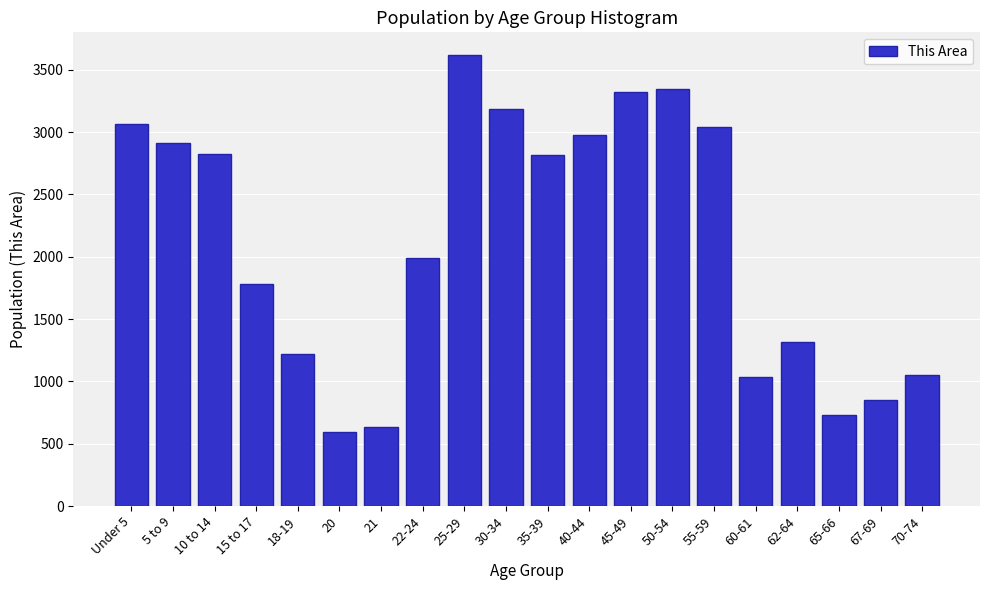

What is the smallest value displayed?

592